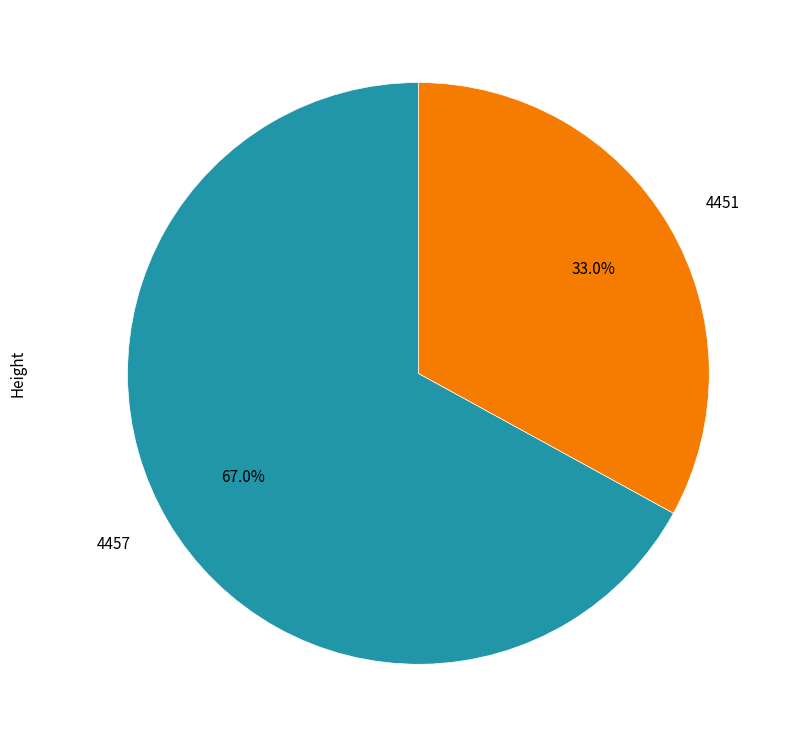

Does 4457 account for over 50% of the chart?

Yes